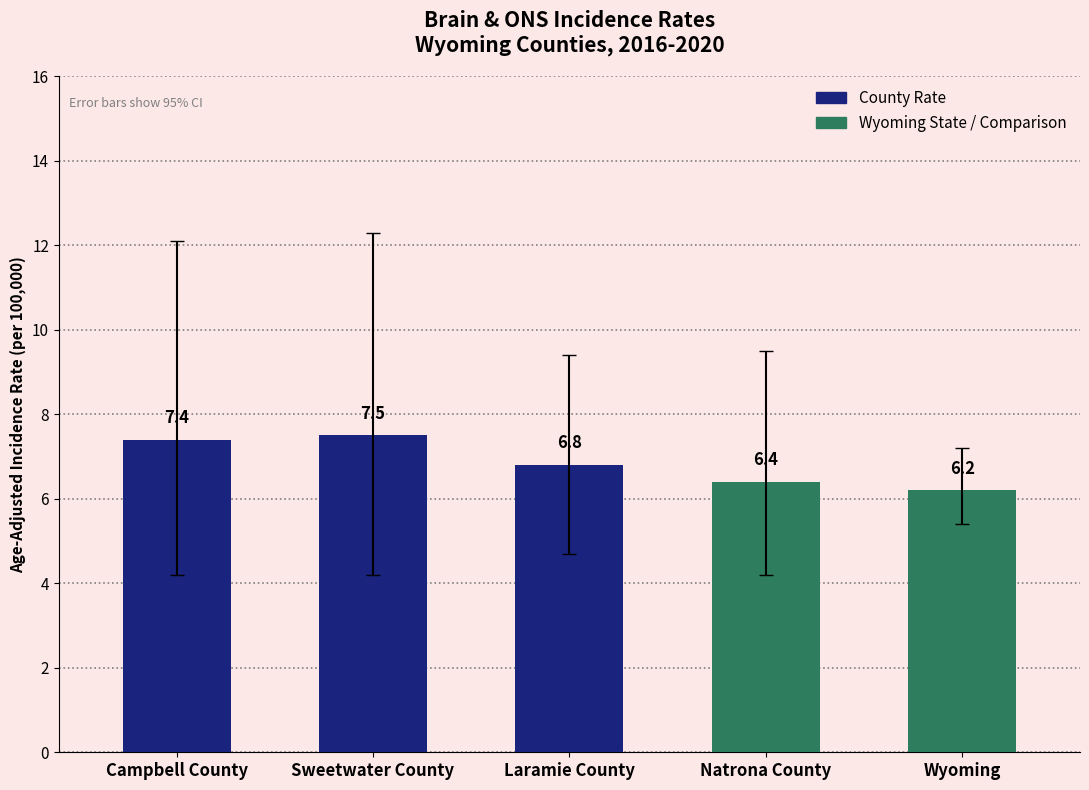

Which label corresponds to the smallest value in the chart?

Wyoming